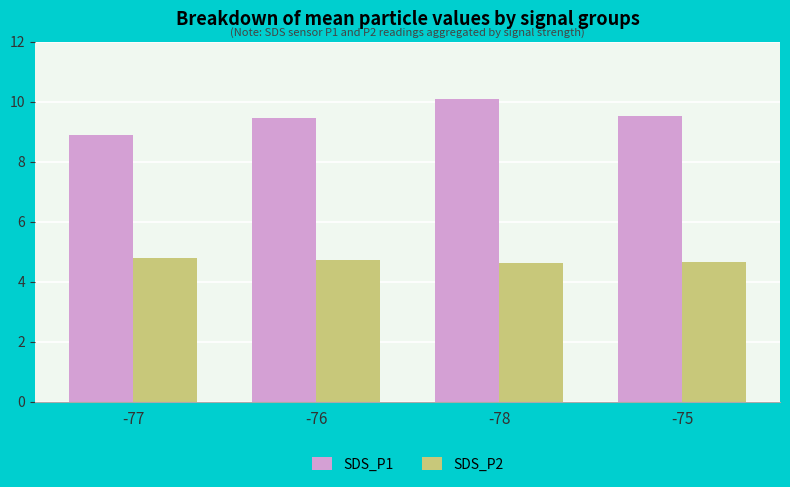

Between -76 and -78, which series saw the biggest shift?

SDS_P1